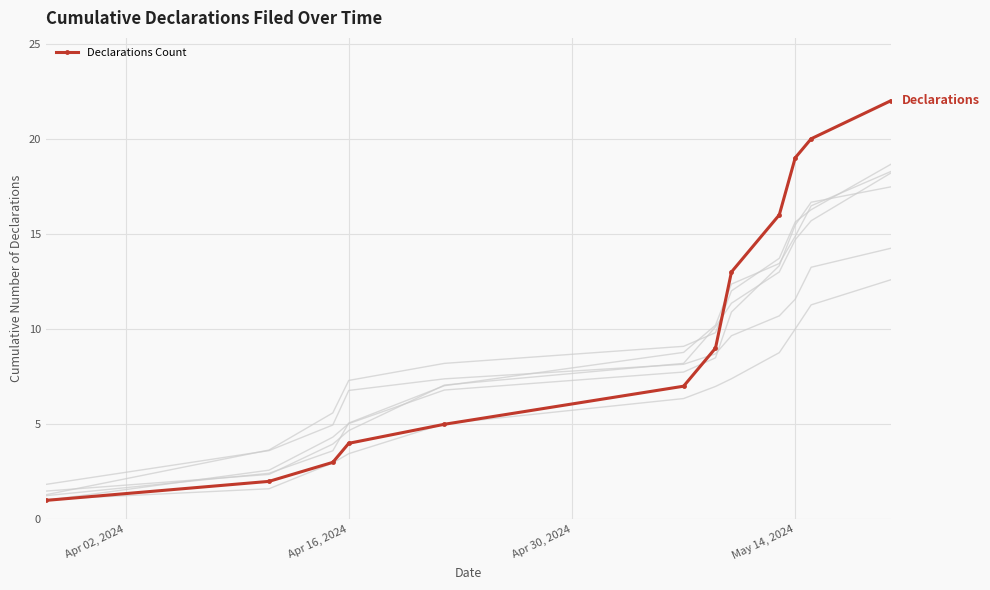

True or false: Declarations Count has more than 2 points higher than both neighbors.

False